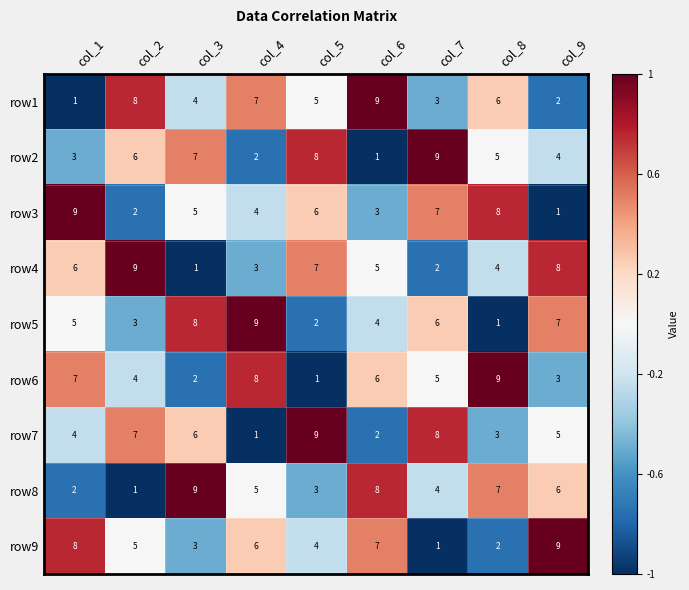

Which series changed the most between col_6 and col_9?

row1